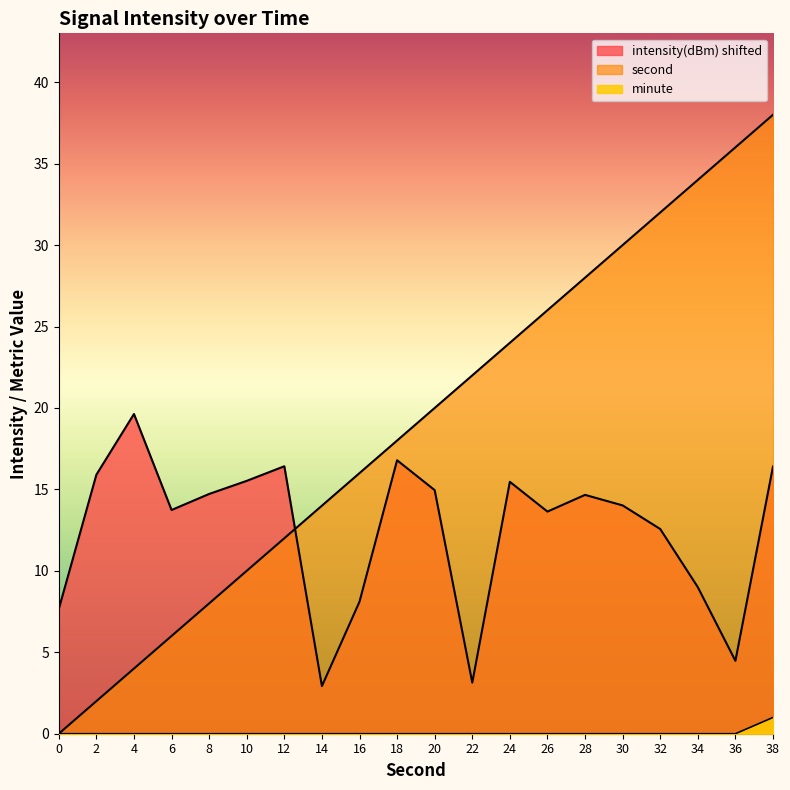

Reading left to right, transcribe all the data shown in this chart.

minute: 0.0	0.0	0.0	0.0	0.0	0.0	0.0	0.0	0.0	0.0	0.0	0.0	0.0	0.0	0.0	0.0	0.0	0.0	0.0	1.0
second: 0.0	2.0	4.0	6.0	8.0	10.0	12.0	14.0	16.0	18.0	20.0	22.0	24.0	26.0	28.0	30.0	32.0	34.0	36.0	38.0
intensity(dBm): 7.7	15.9	19.6	13.7	14.7	15.5	16.4	2.9	8.1	16.8	15.0	3.1	15.5	13.6	14.7	14.0	12.6	9.0	4.5	16.4